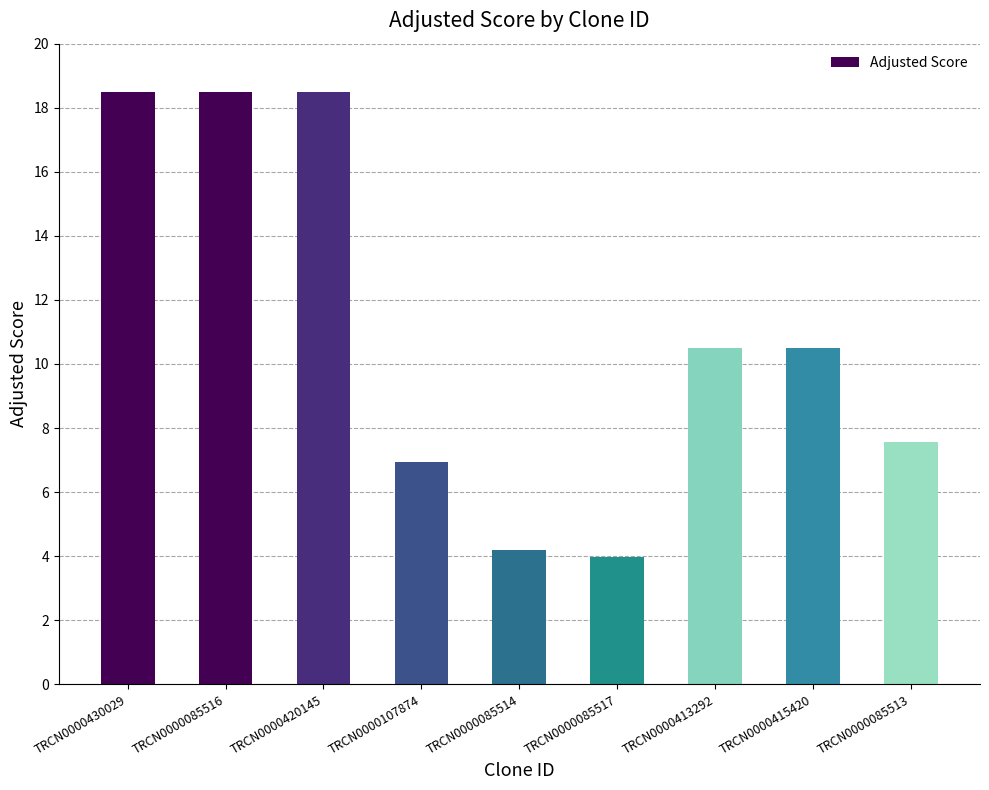

What is the sum of all values?

99.1